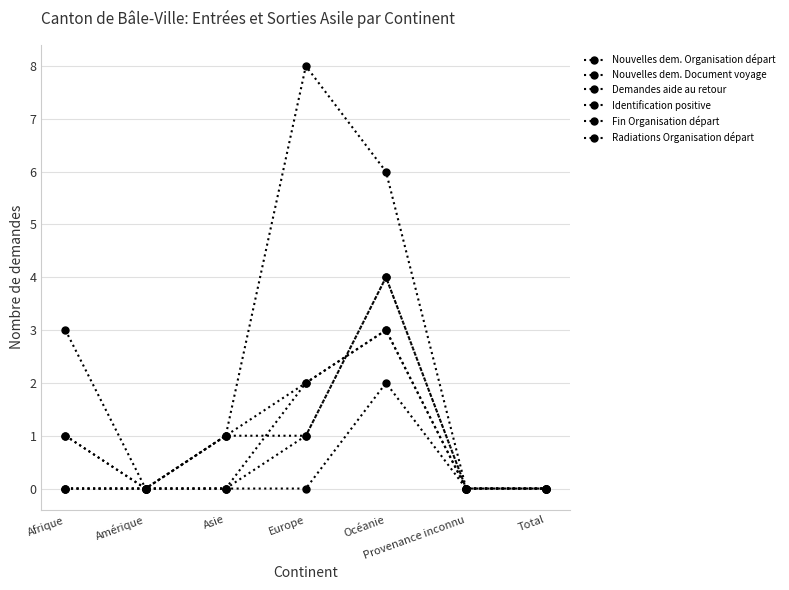

Which series has the largest total across all categories?

Nouvelles dem. Organisation départ